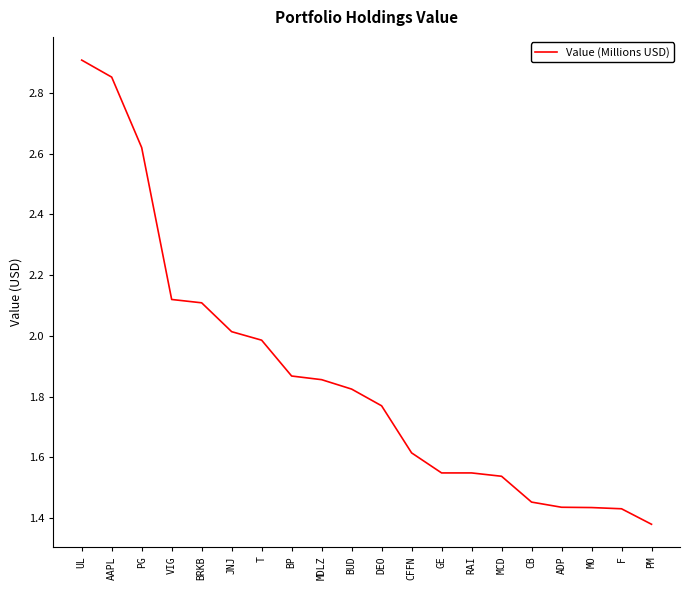

Does the chart have visible grid lines?

No